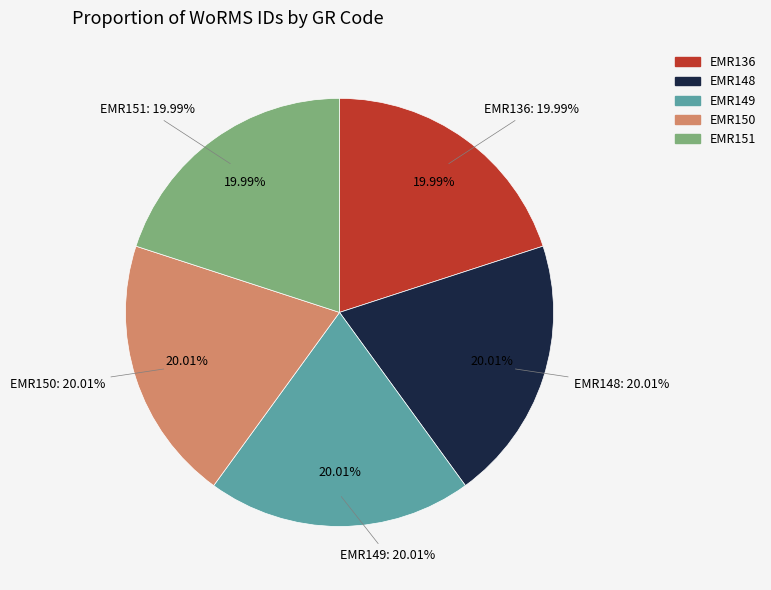

The EMR151 slice represents 20% of the pie. True or false?

True